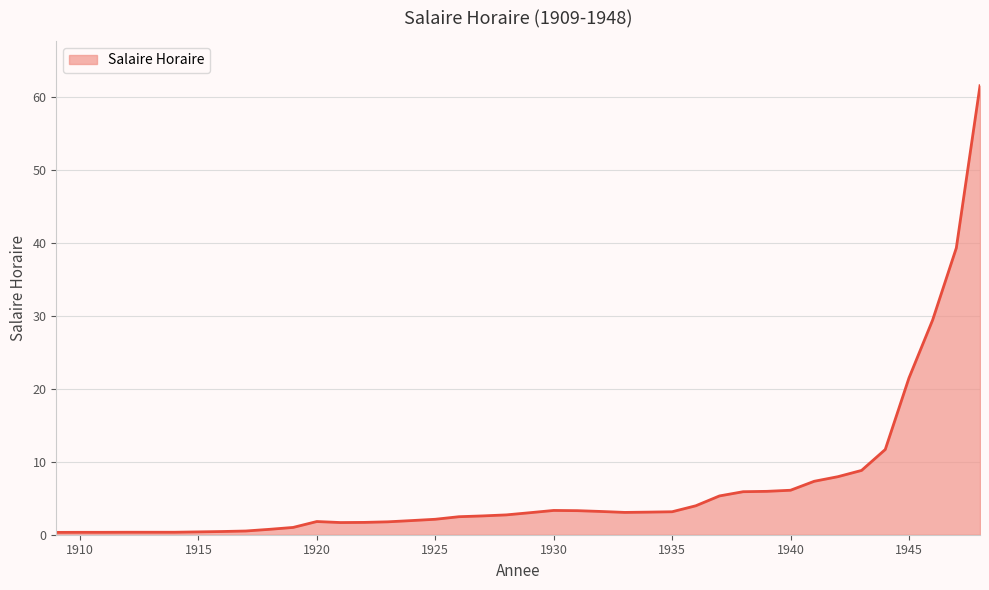

What is the maximum value shown in the chart?

61.6